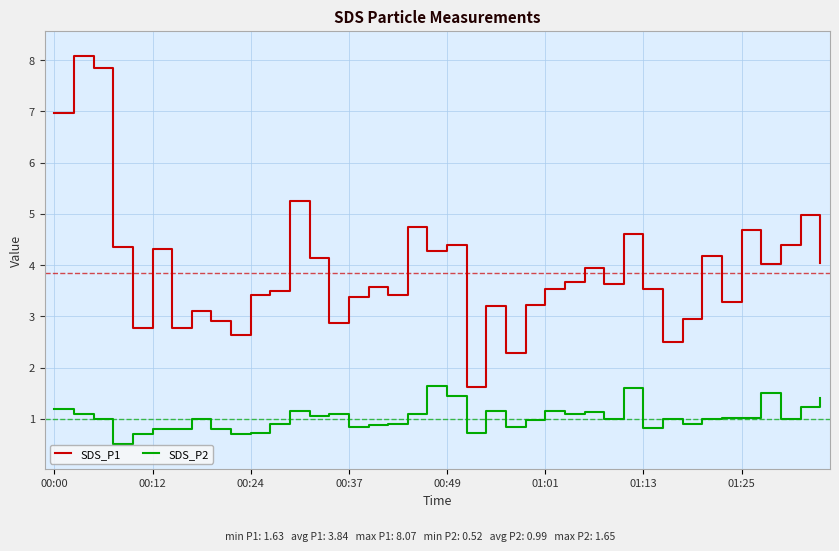

True or false: SDS_P1 and SDS_P2 intersect in this chart.

False